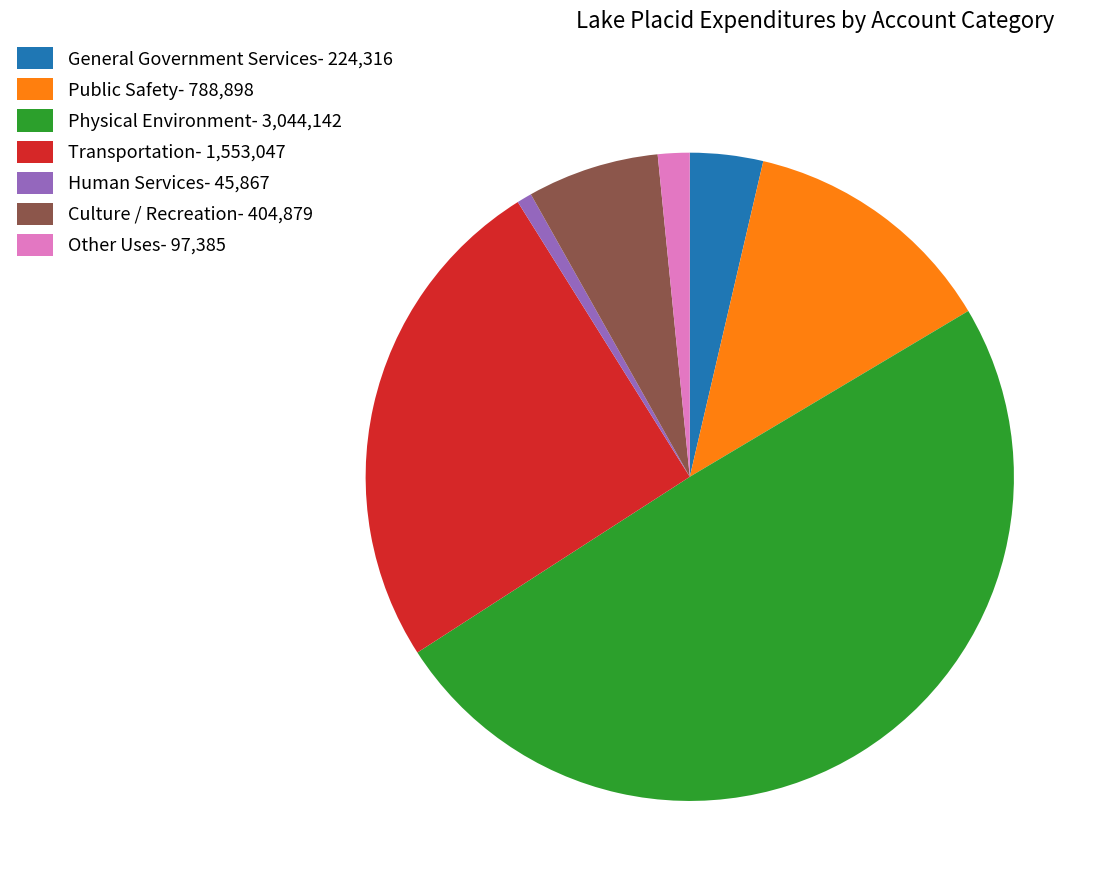

Approximately how many times larger is the value at Public Safety- 788,898 compared to Culture / Recreation- 404,879?

1.9